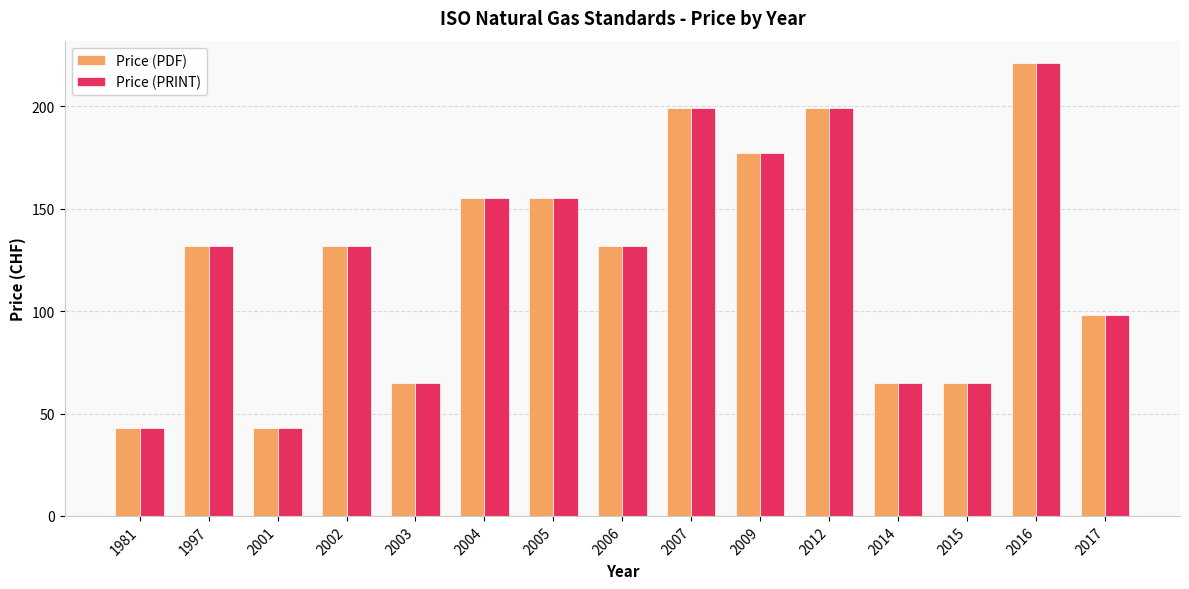

Reading left to right, what are all the values shown in this chart?

Price (PDF): 1981=43	1997=132	2001=43	2002=132	2003=65	2004=155	2005=155	2006=132	2007=199	2009=177	2012=199	2014=65	2015=65	2016=221	2017=98
Price (PRINT): 1981=43	1997=132	2001=43	2002=132	2003=65	2004=155	2005=155	2006=132	2007=199	2009=177	2012=199	2014=65	2015=65	2016=221	2017=98